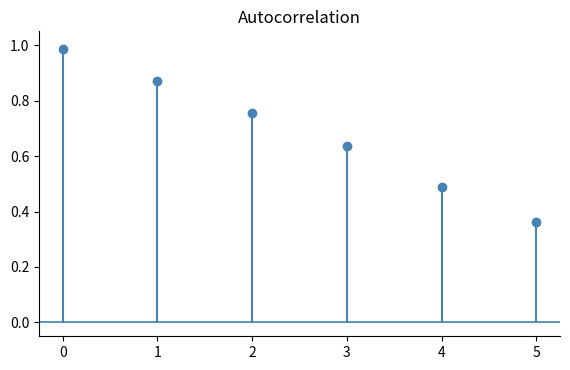

List the labels in order of value, smallest first.

5, 4, 3, 2, 1, 0